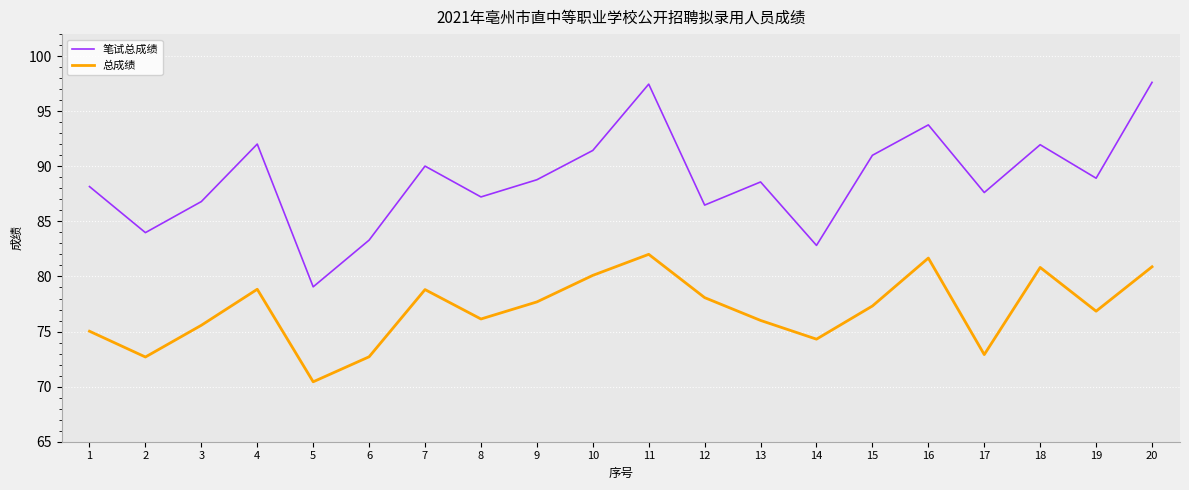

What is the highest value of the 笔试总成绩 series?

97.6